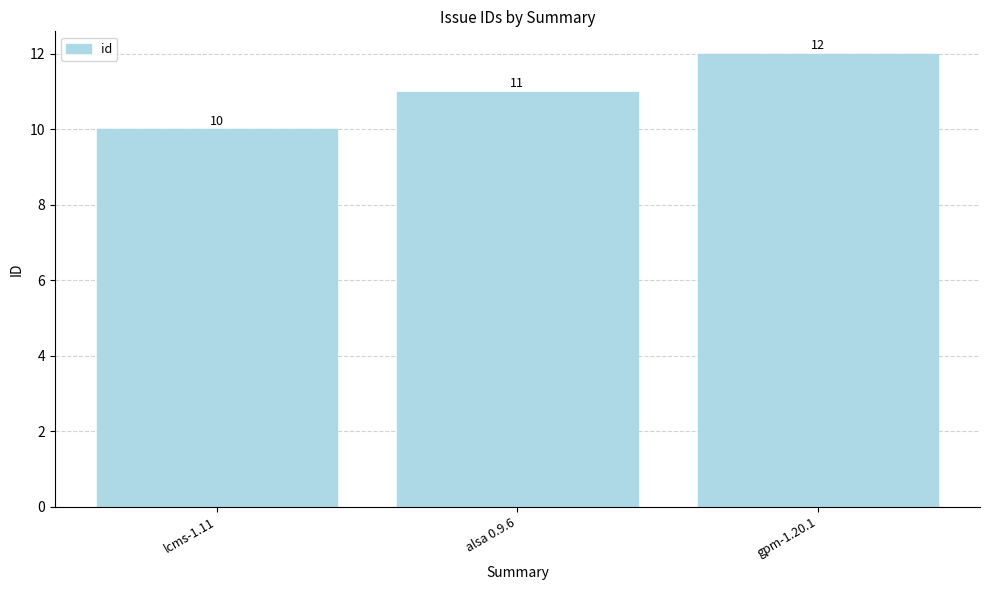

Approximately how many times larger is the value at gpm-1.20.1 compared to alsa 0.9.6?

1.1